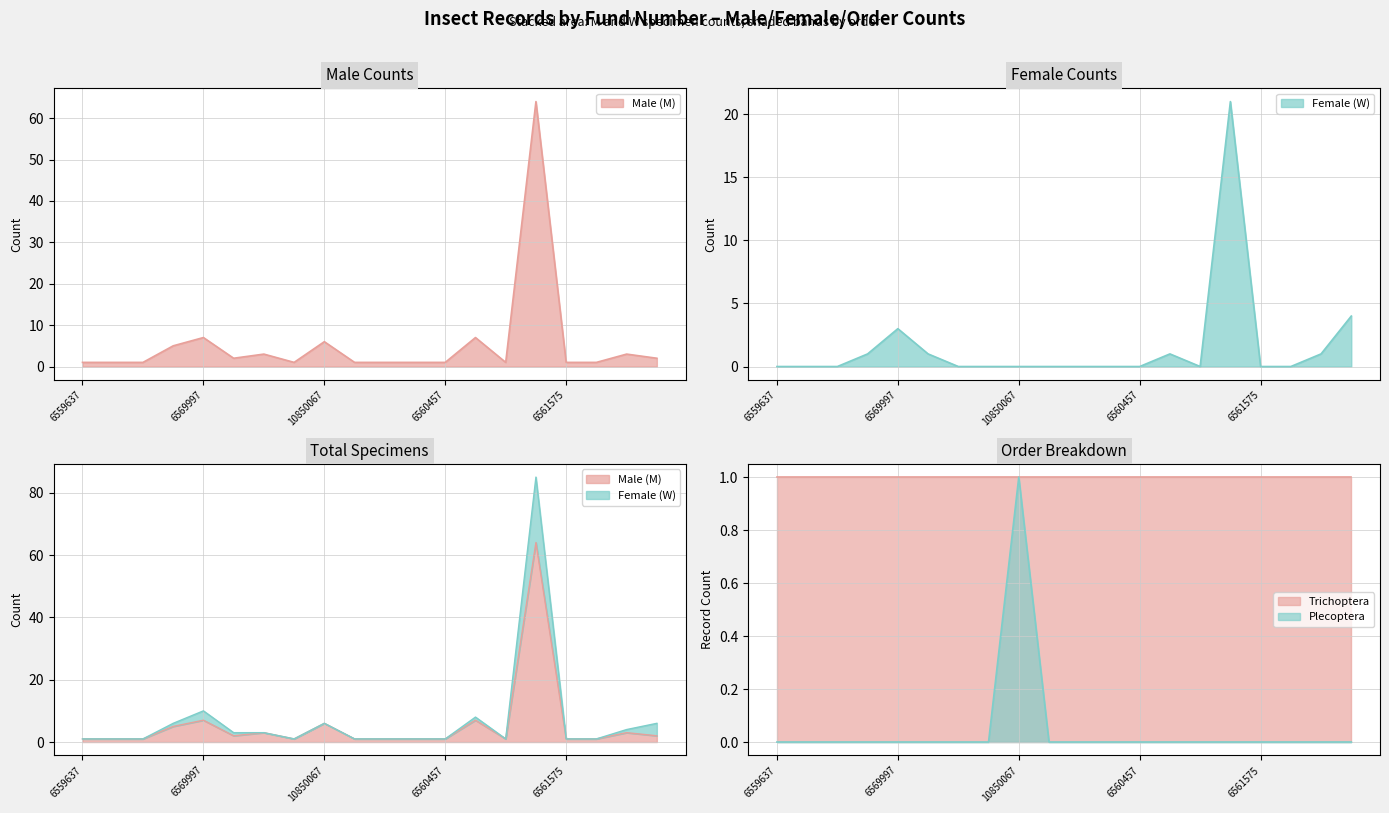

Is the value of W_count at 6561488 greater than the value of M_count at 6570001?

Yes